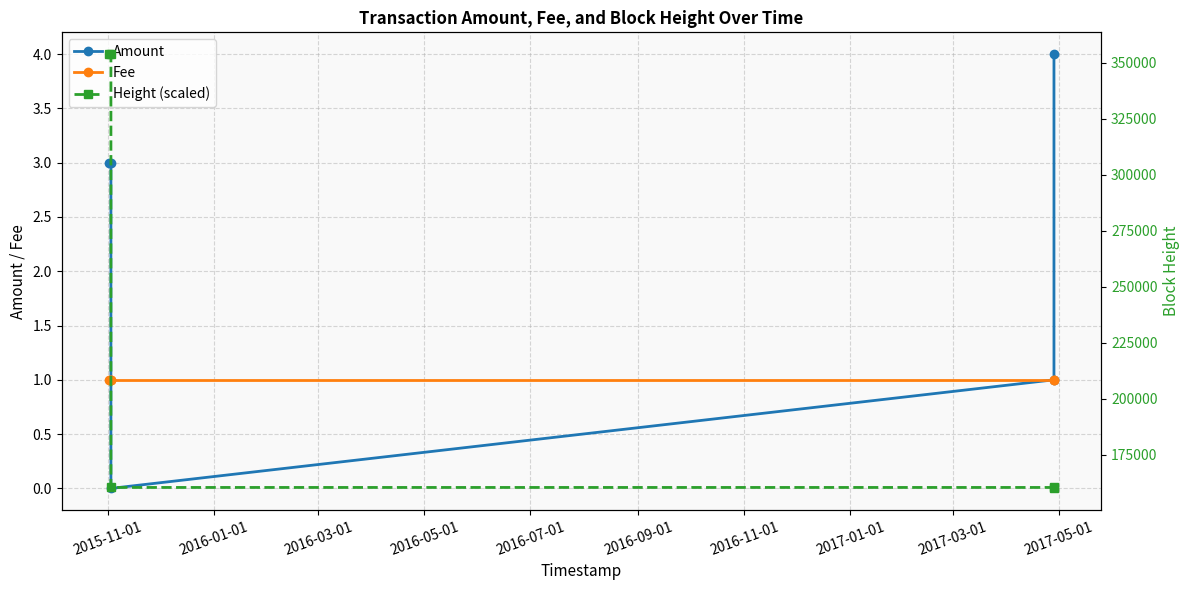

Which category has the lowest value in the Fee series?

2015-11-01